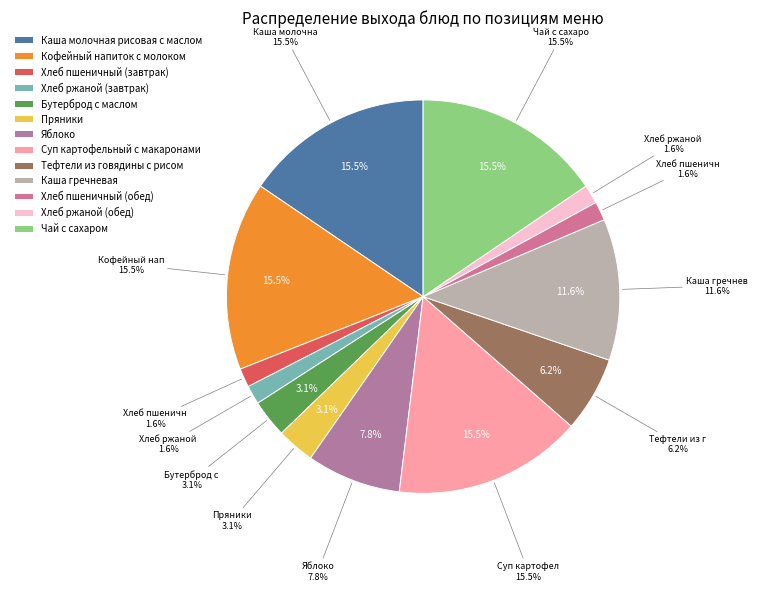

The Бутерброд с маслом slice represents 3% of the pie. True or false?

True